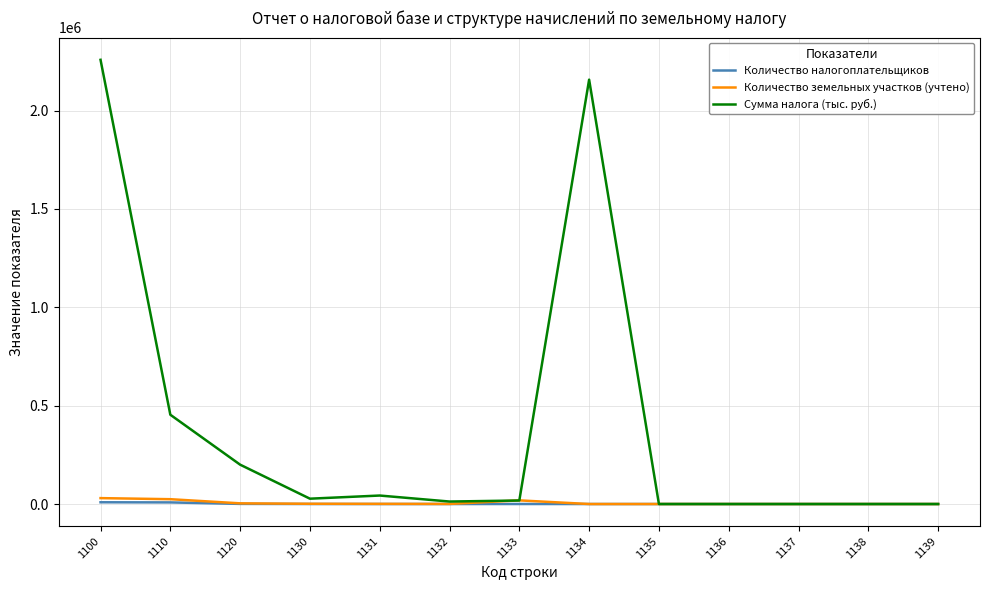

True or false: Сумма налога (тыс. руб.) has more than 1 interior local peaks.

True